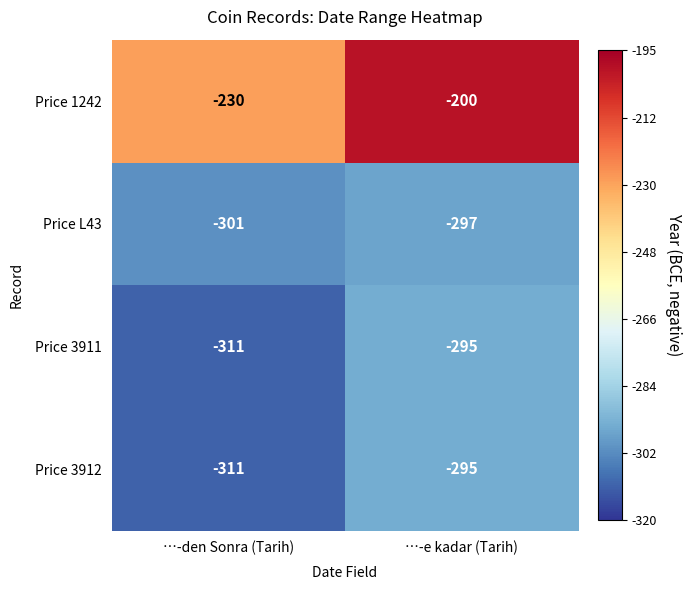

At which label is Price 3912 closest to -303?

…-den Sonra (Tarih)